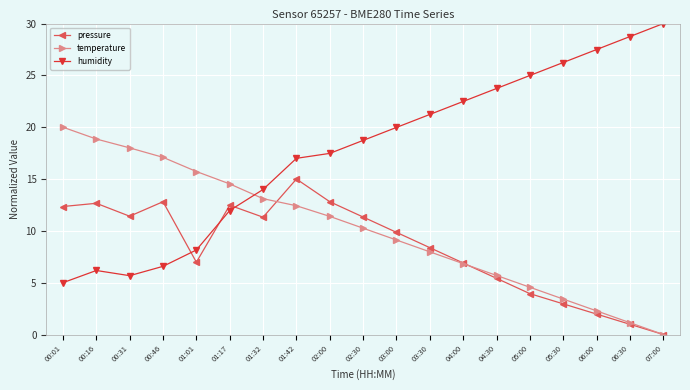

What is the average value of the pressure series?

8.4